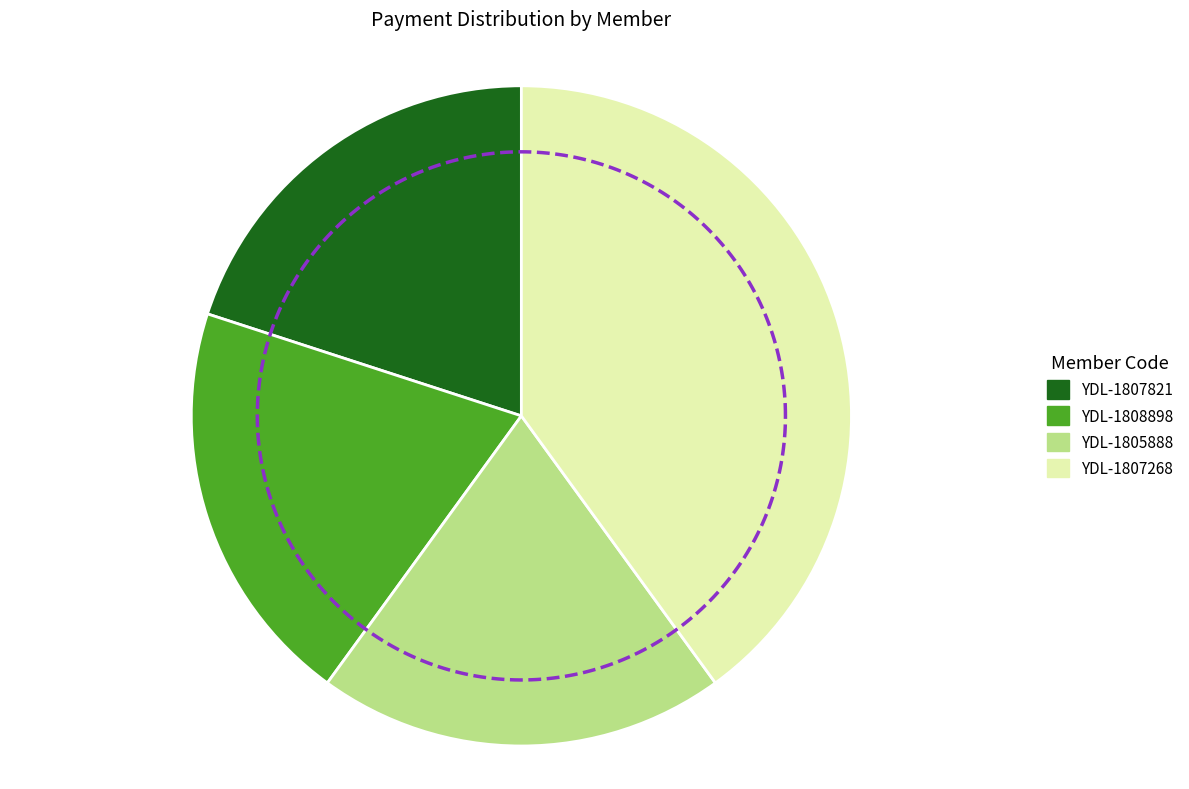

Is there a majority slice in this chart?

No